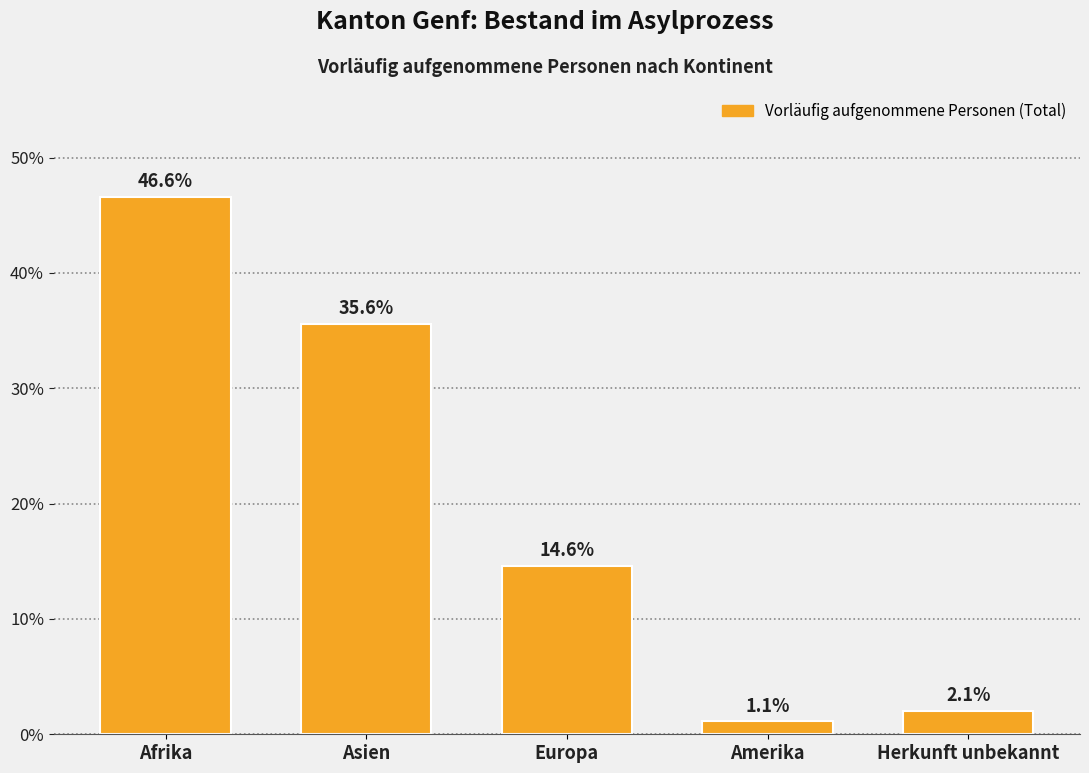

Reading right to left, list all the values displayed in this chart.

2.1	1.1	14.6	35.6	46.6